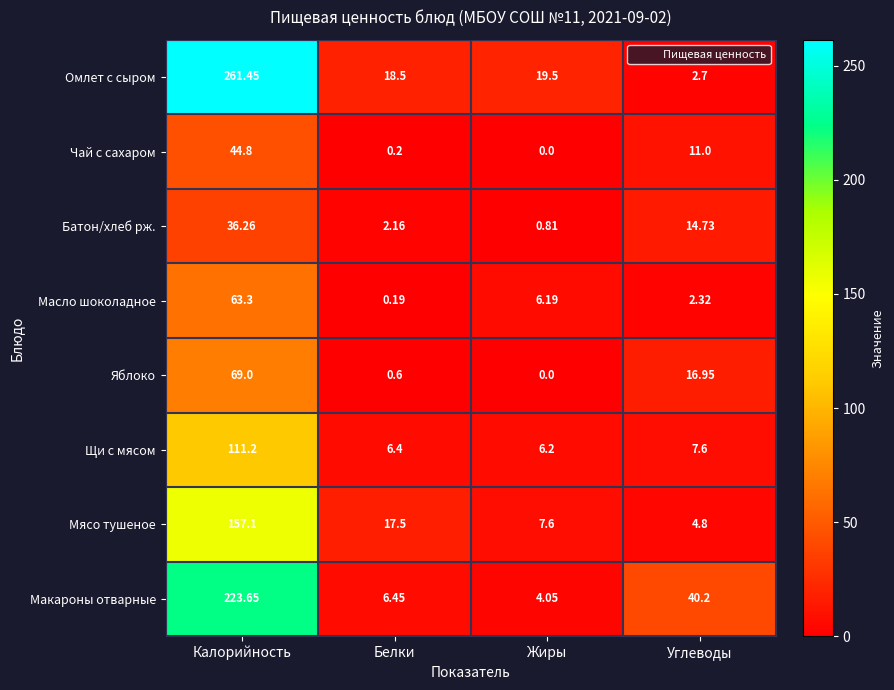

How many categories are shown in the chart?

4